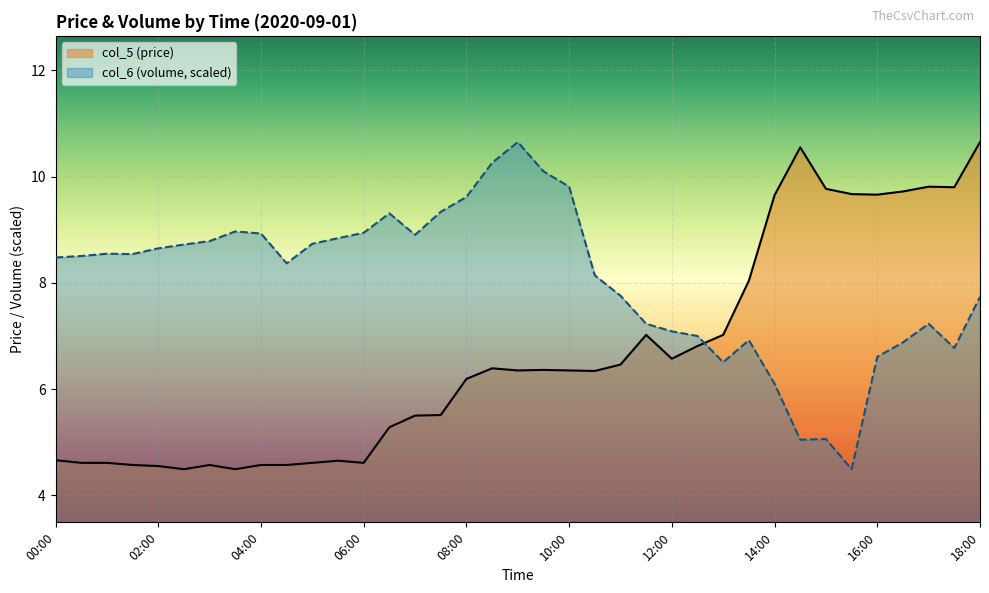

What is the difference between the maximum and minimum values in the col_6 (volume) series?

6.2